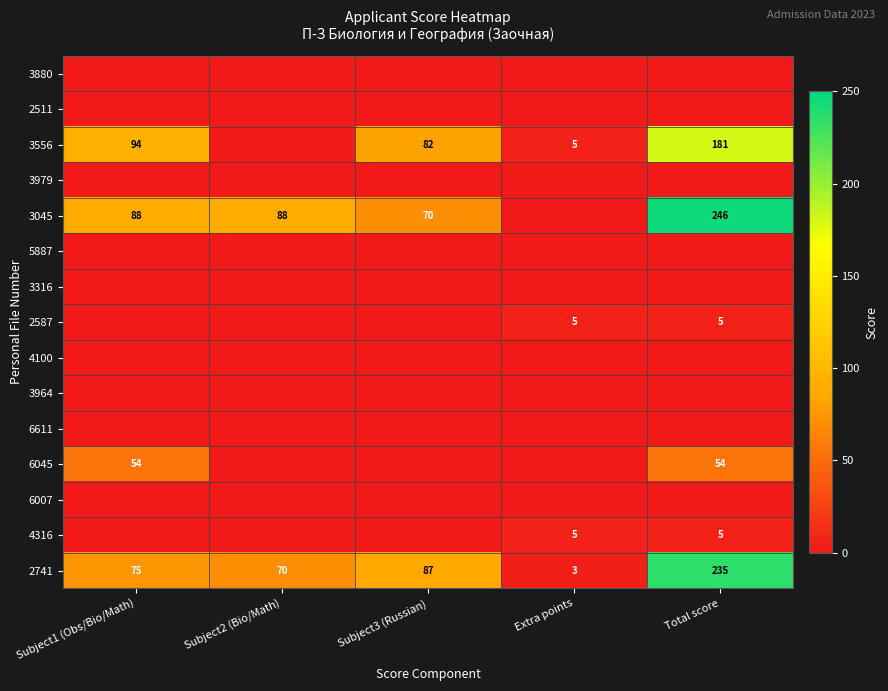

Which category has the lowest value in the 2741 series?

Extra points